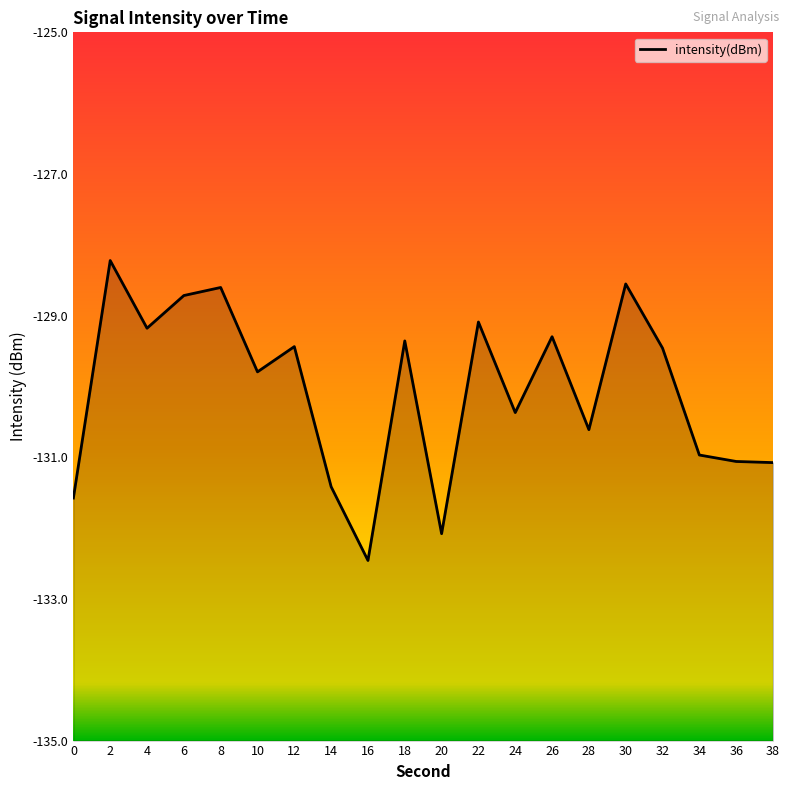

What is the difference between the values at 30 and 24?

1.8